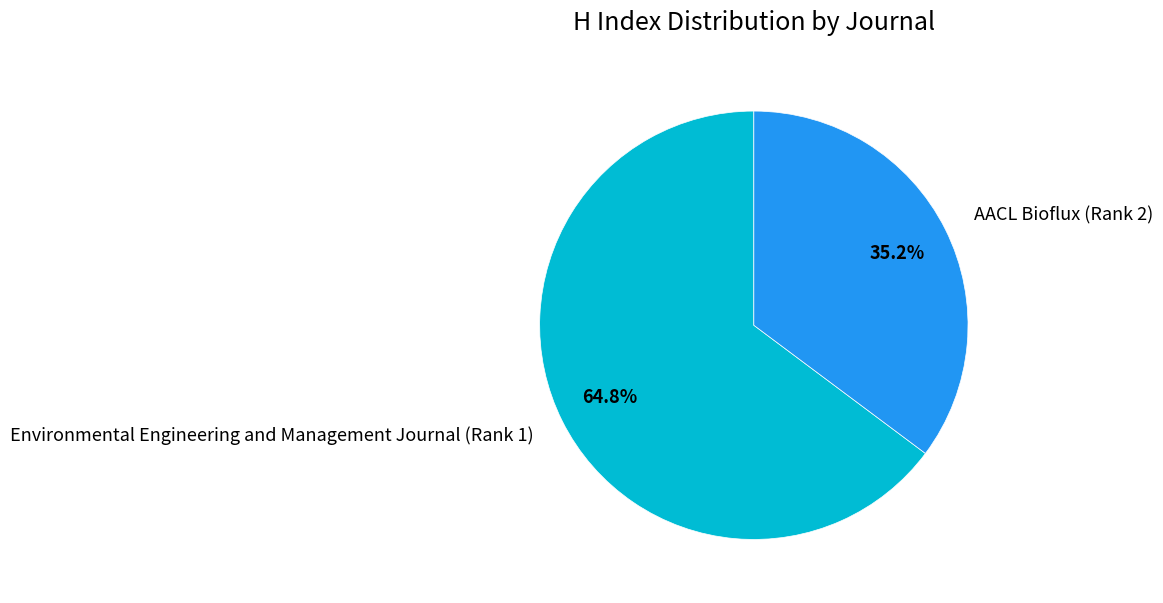

To the nearest percent, what is the combined percentage of Environmental Engineering and Management Journal (Rank 1) and AACL Bioflux (Rank 2)?

100%